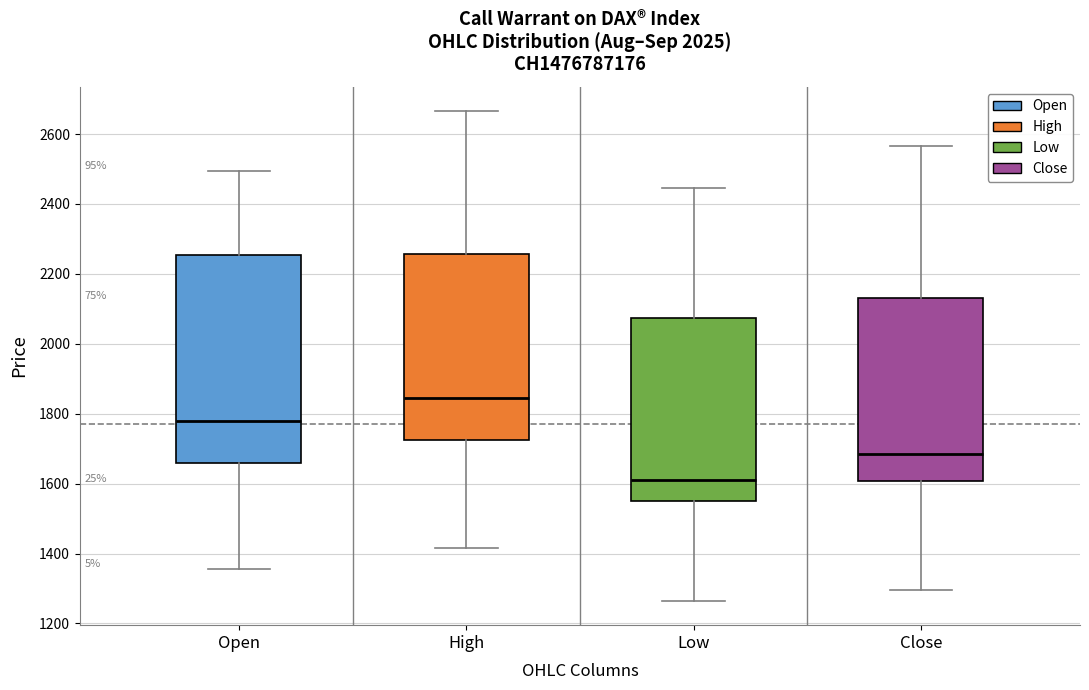

Which box's median line is the lowest?

Low